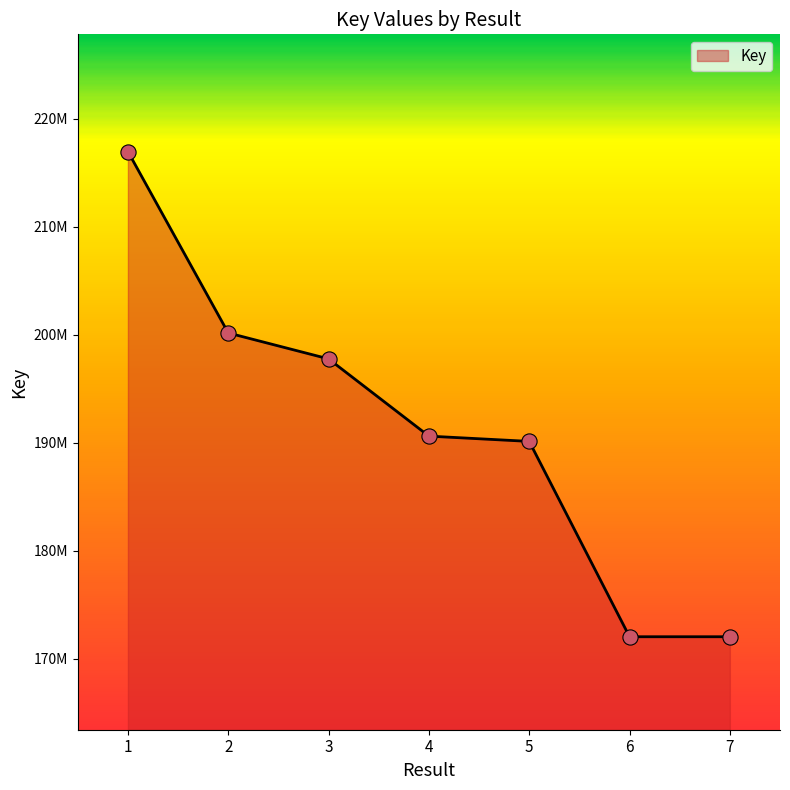

Approximately how many times larger is the value at 6 compared to 4?

0.9